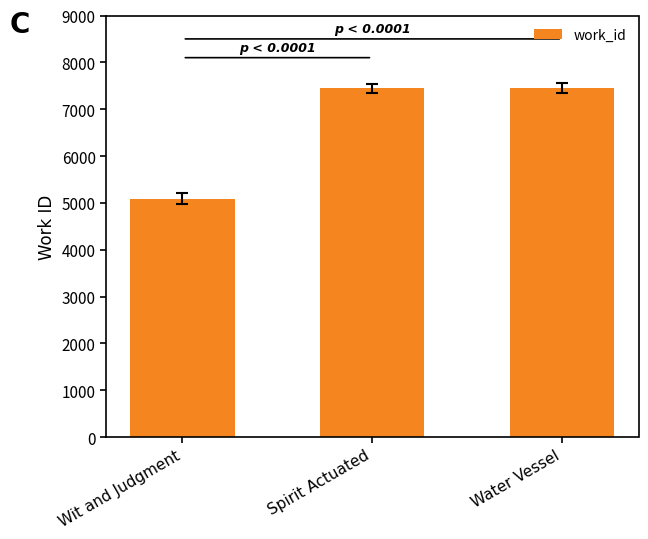

Does the chart contain any negative values?

No